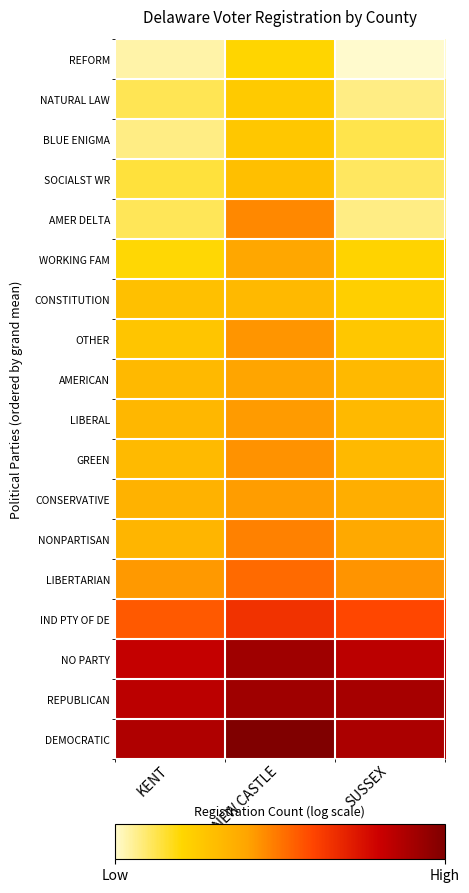

Which series changed the most between KENT and NEW CASTLE?

AMER DELTA